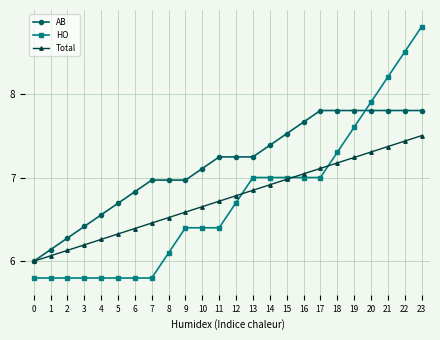

How many intersections are there between HO and Total?

3